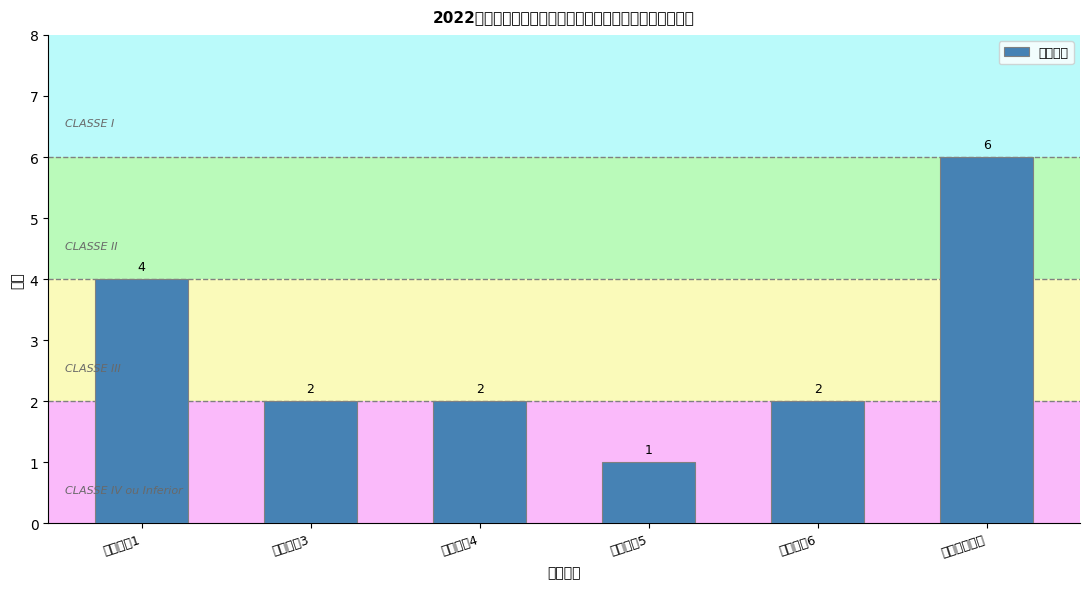

What is the label of the 1st bar from the left?

综合管理1